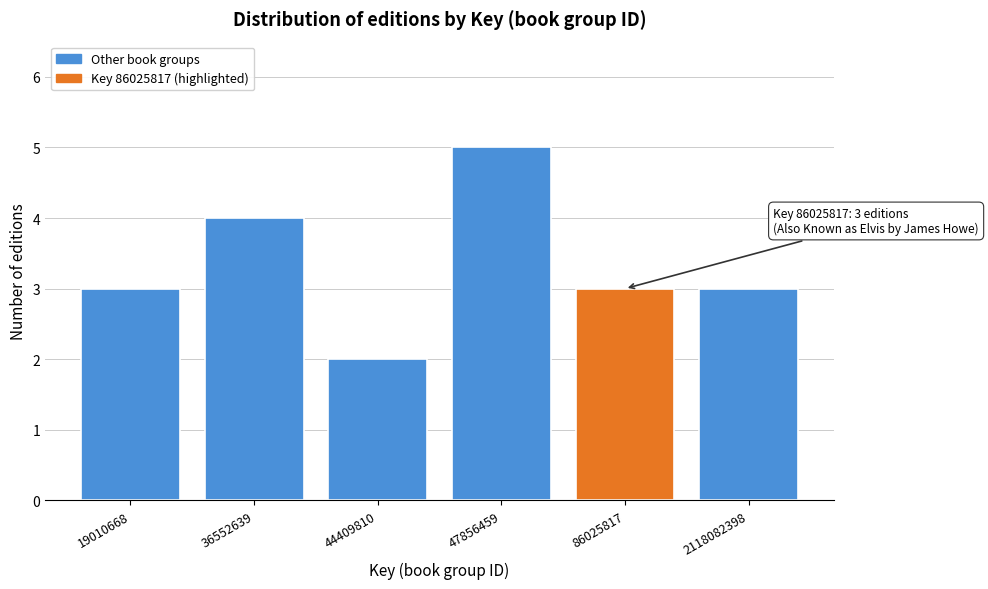

Reading right to left, extract all data points from this chart.

2118082398=3	86025817=3	47856459=5	44409810=2	36552639=4	19010668=3